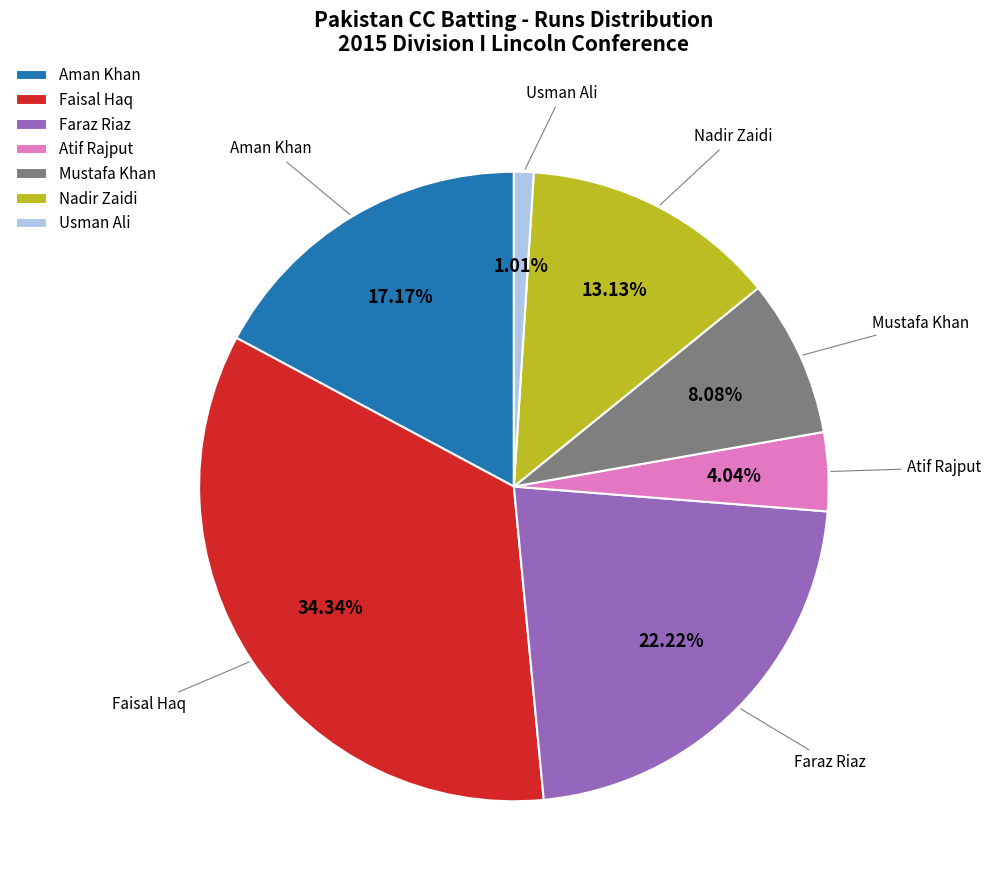

Which has a higher value, Nadir Zaidi or Usman Ali?

Nadir Zaidi